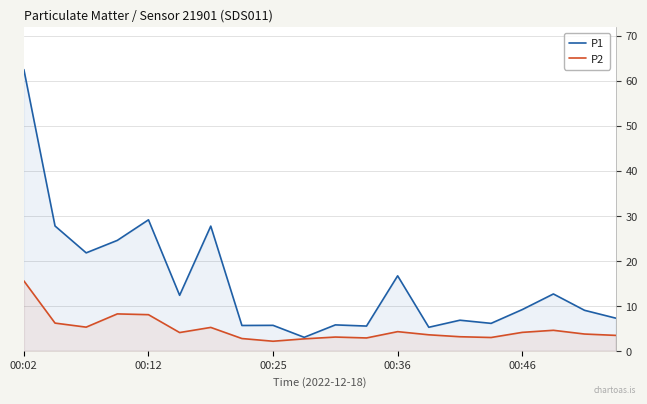

How many data points in P1 are less than 9?

10